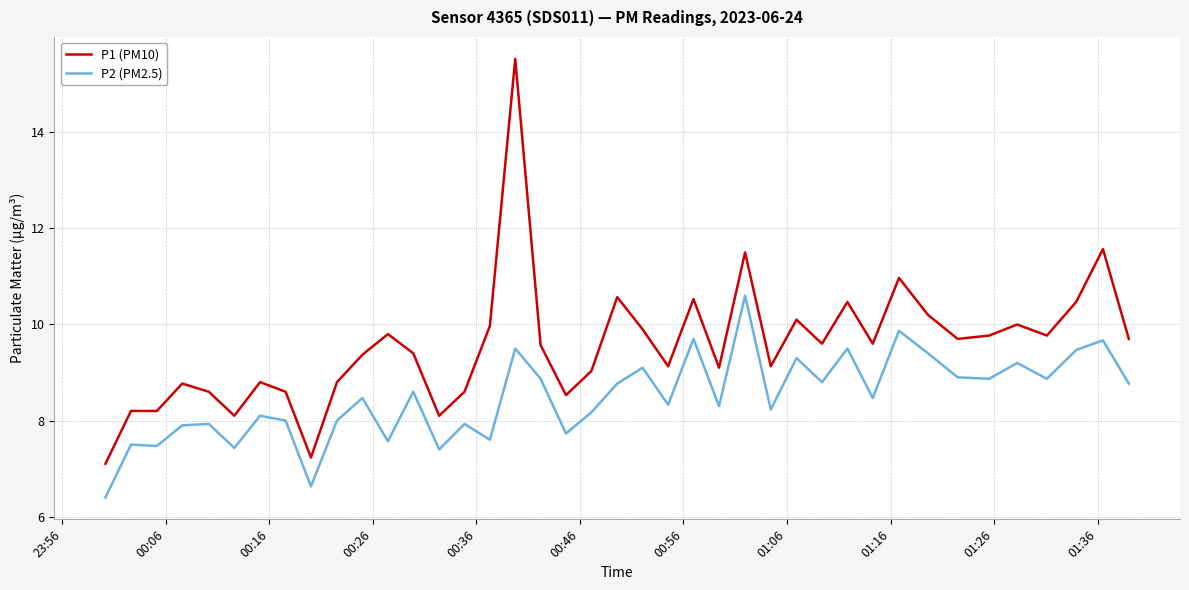

Rank the series by their average value, from lowest to highest.

P2 (PM2.5), P1 (PM10)